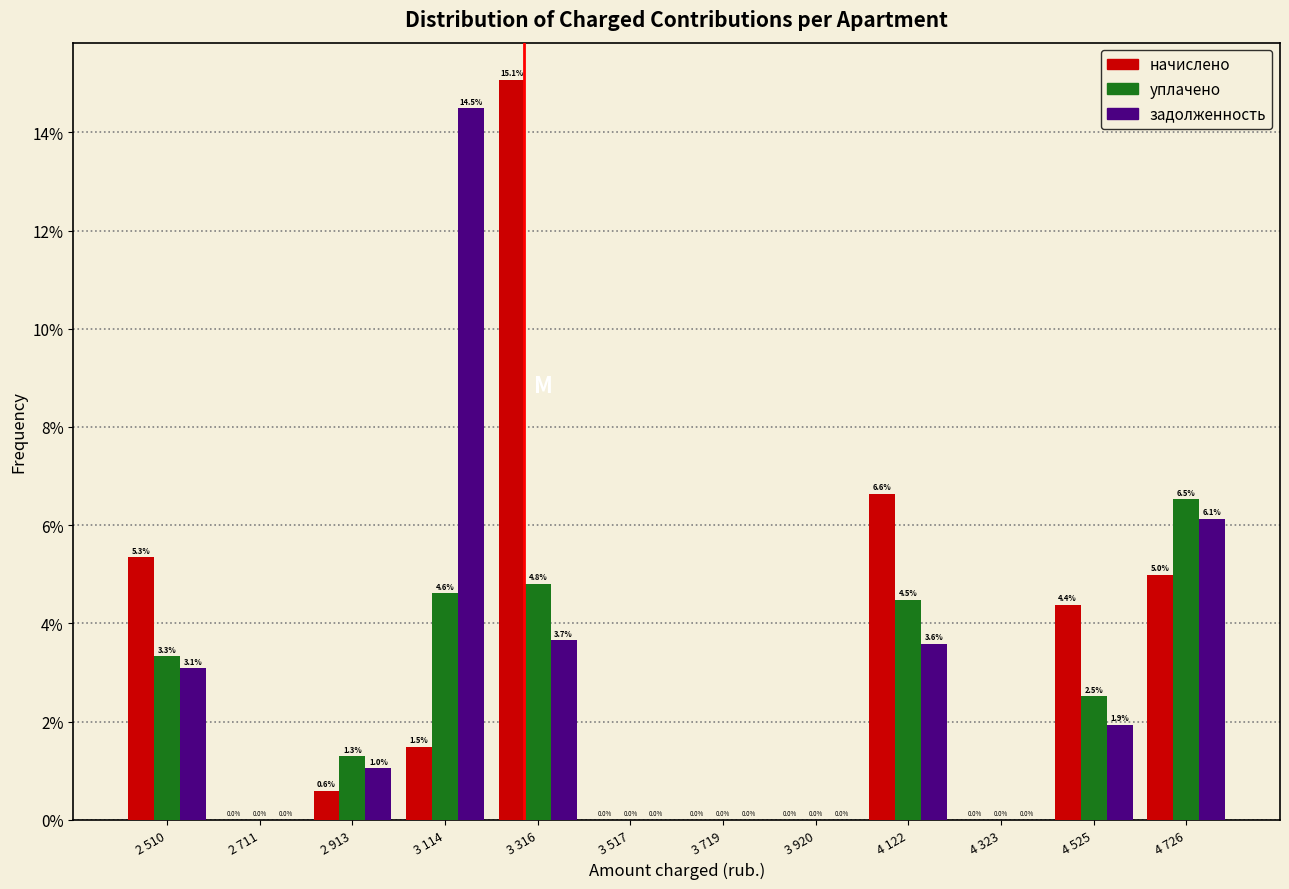

Reading left to right, what are all the values shown in this chart?

начислено: 2 510=5.3	2 711=0.0	2 913=0.6	3 114=1.5	3 316=15.1	3 517=0.0	3 719=0.0	3 920=0.0	4 122=6.6	4 323=0.0	4 525=4.4	4 726=5.0
уплачено: 2 510=3.3	2 711=0.0	2 913=1.3	3 114=4.6	3 316=4.8	3 517=0.0	3 719=0.0	3 920=0.0	4 122=4.5	4 323=0.0	4 525=2.5	4 726=6.5
задолженность: 2 510=3.1	2 711=0.0	2 913=1.0	3 114=14.5	3 316=3.7	3 517=0.0	3 719=0.0	3 920=0.0	4 122=3.6	4 323=0.0	4 525=1.9	4 726=6.1